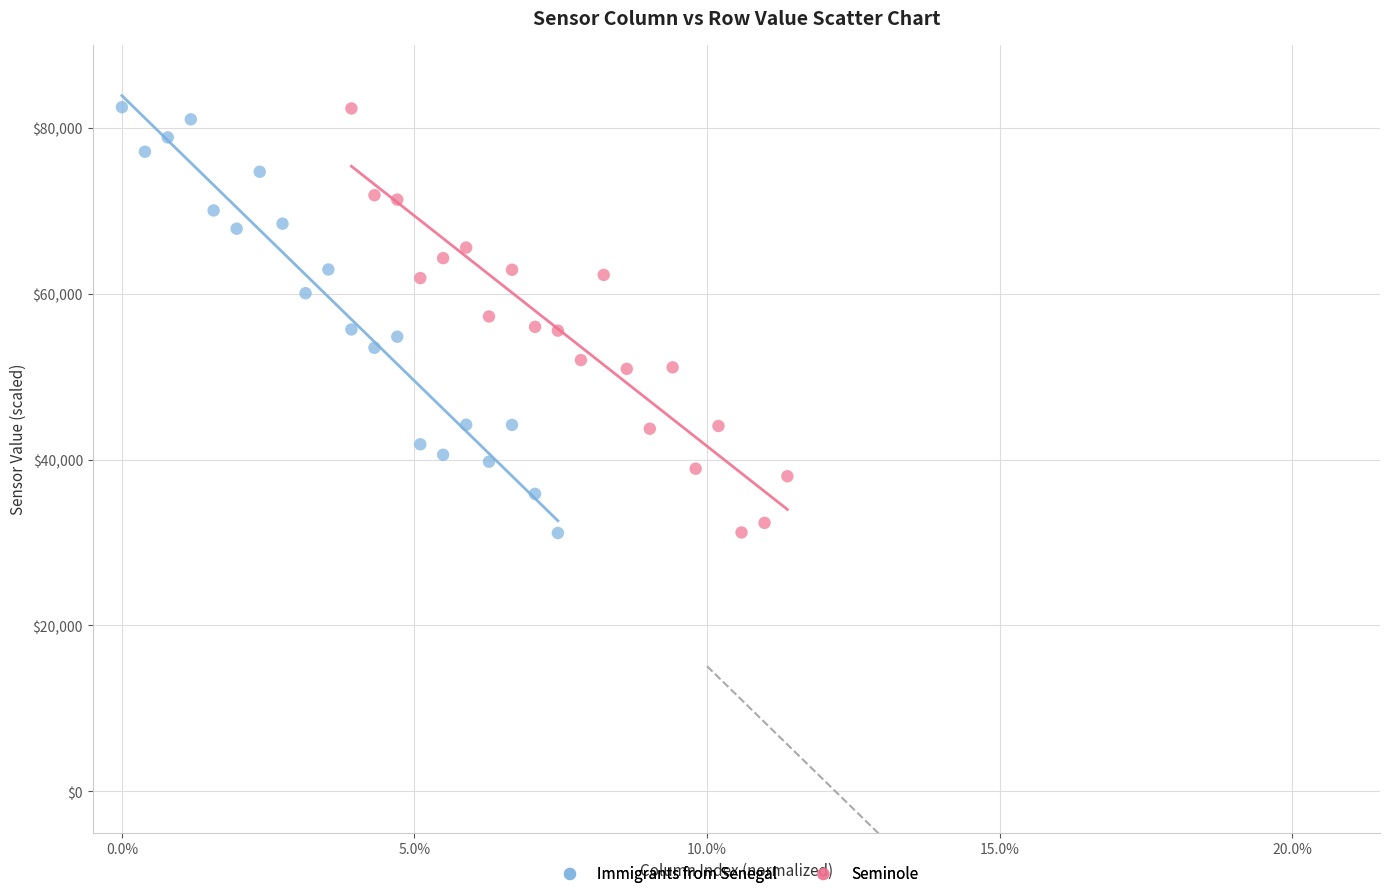

What are all the series names shown in the legend?

Immigrants from Senegal, Seminole